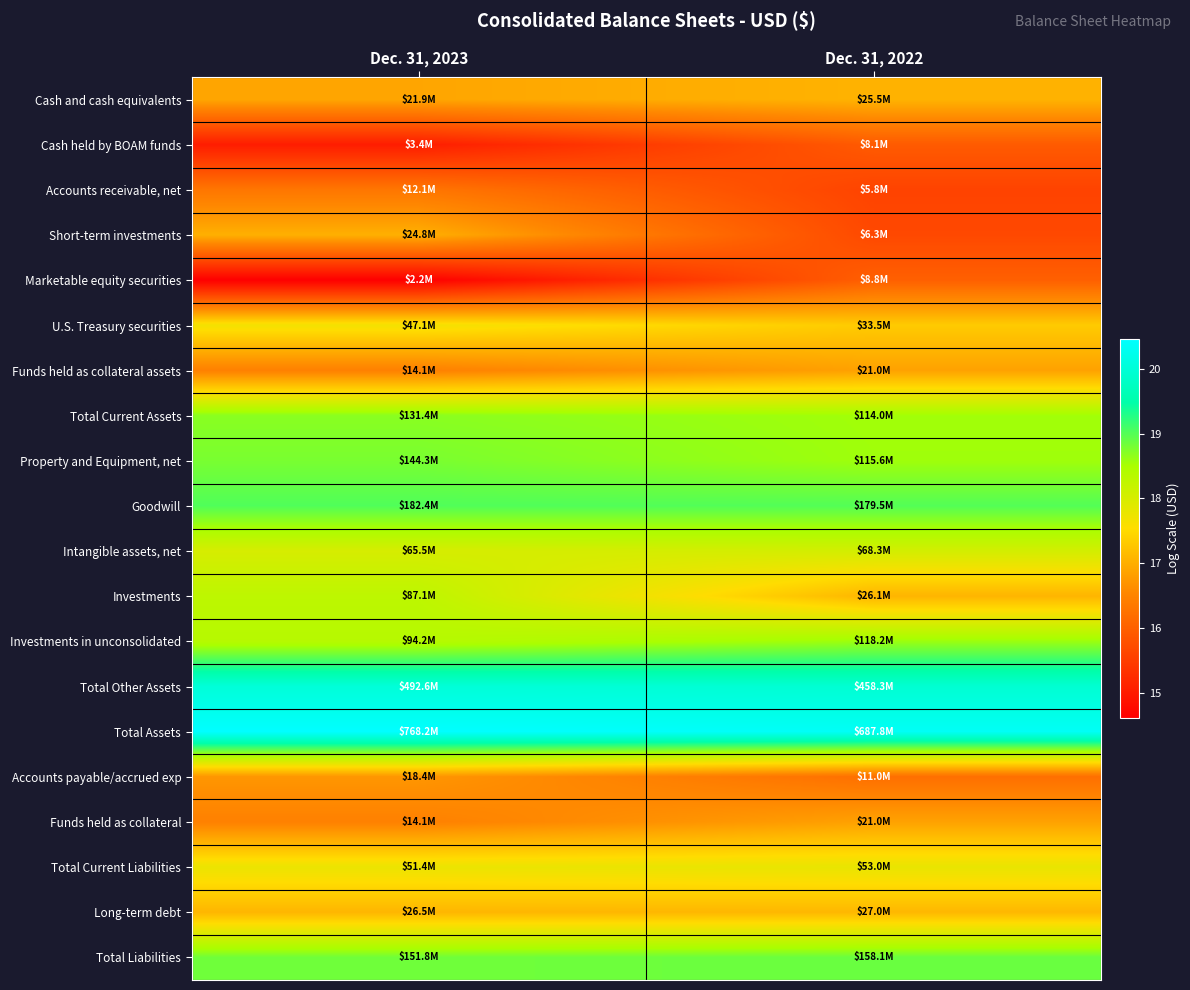

Between Dec. 31, 2022 and Dec. 31, 2023, which is larger?

Dec. 31, 2022